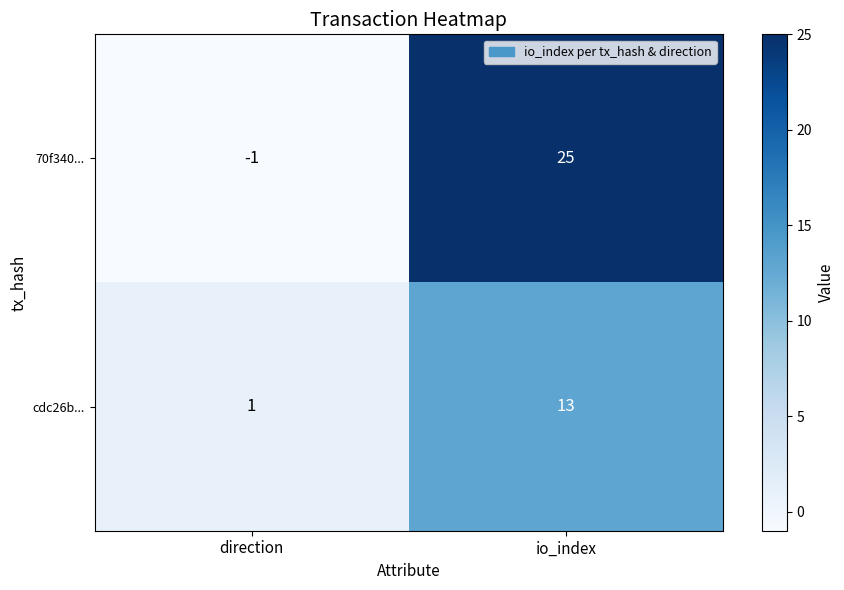

How many data points does each series have?

2